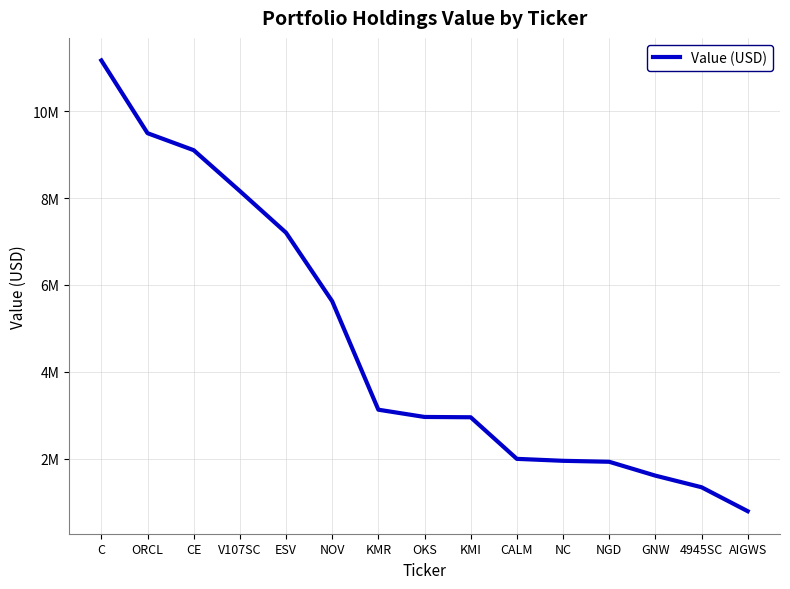

Does the chart have visible grid lines?

Yes